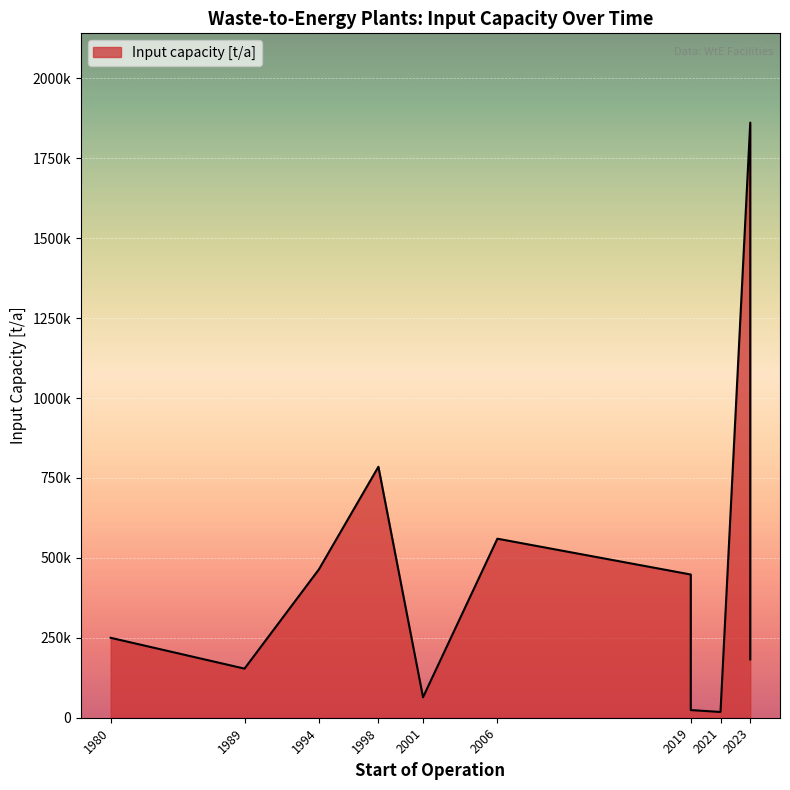

Is it true that the value at 2019 is 24000?

True